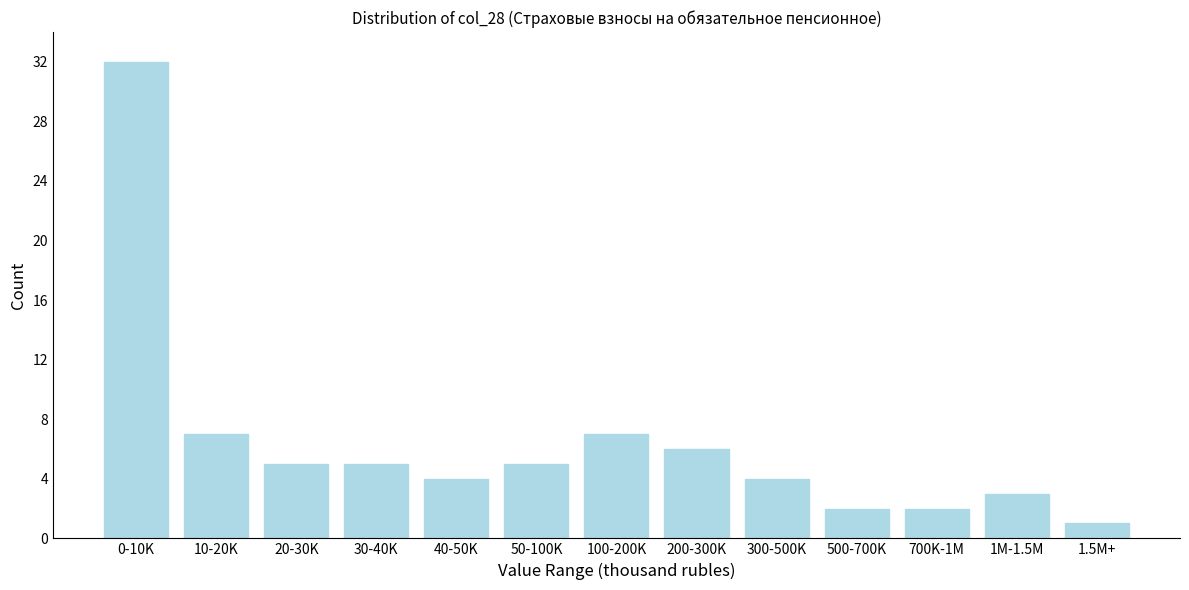

Reading left to right, what are all the values shown in this chart?

32	7	5	5	4	5	7	6	4	2	2	3	1